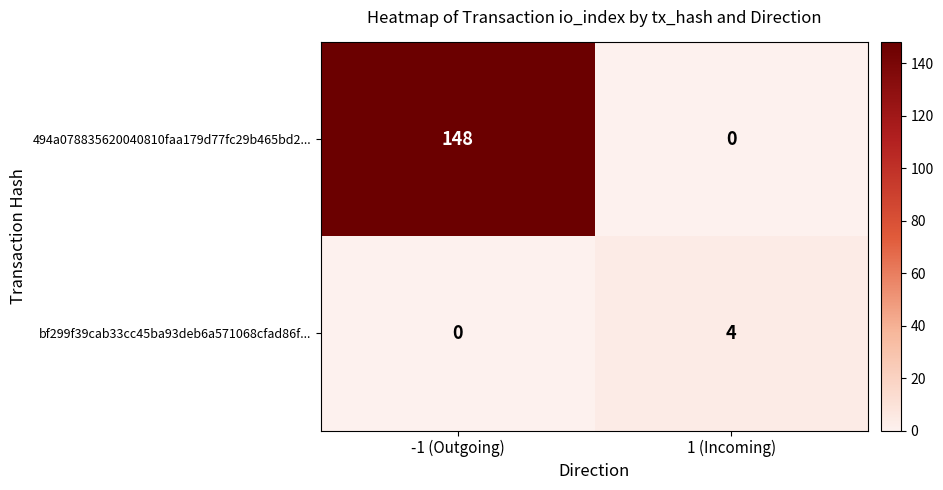

What is the total value across all series at -1 (Outgoing)?

148